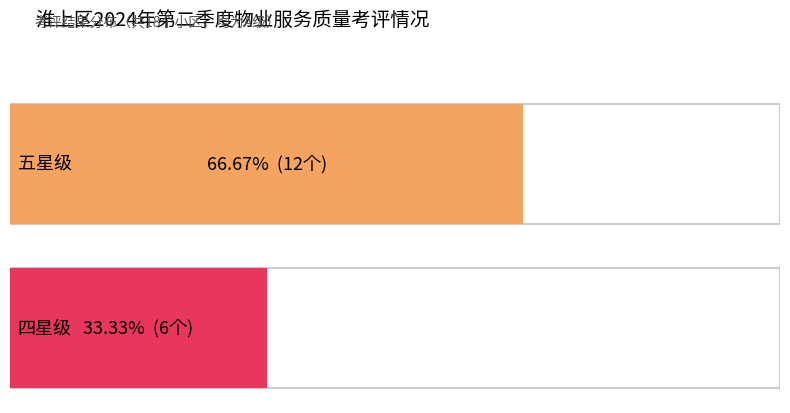

What is the label of the 2nd bar from the right?

五星级